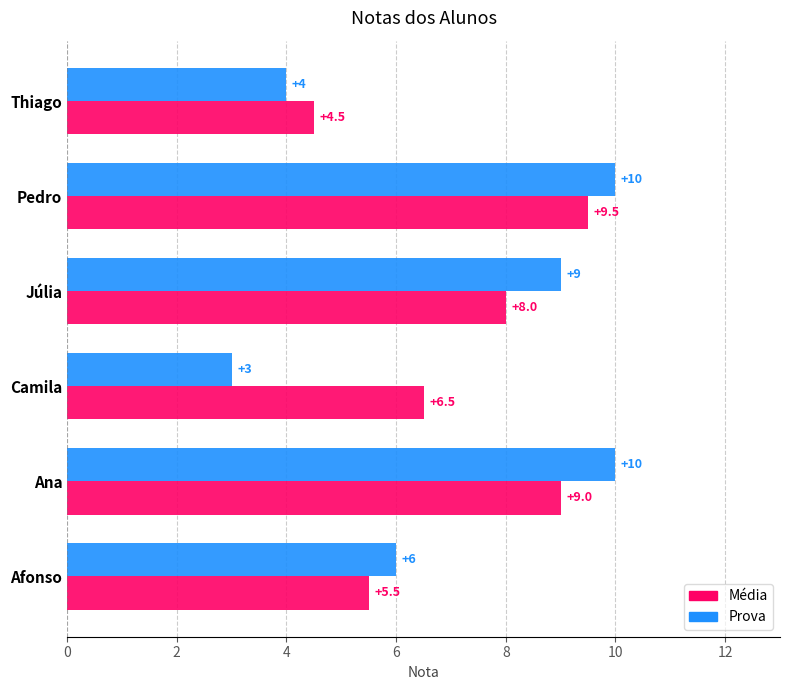

True or false: Média has a value of 11.8 at Júlia.

False